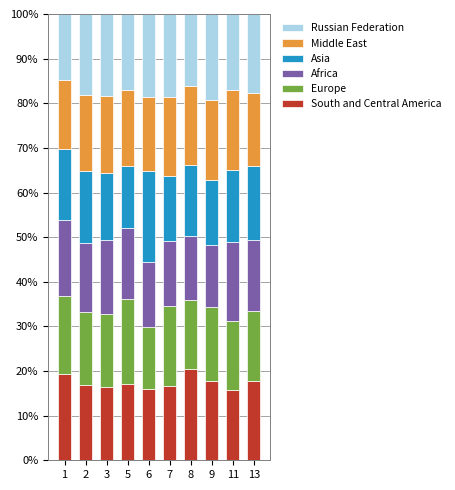

What is the total value across all series at 13?

100.0